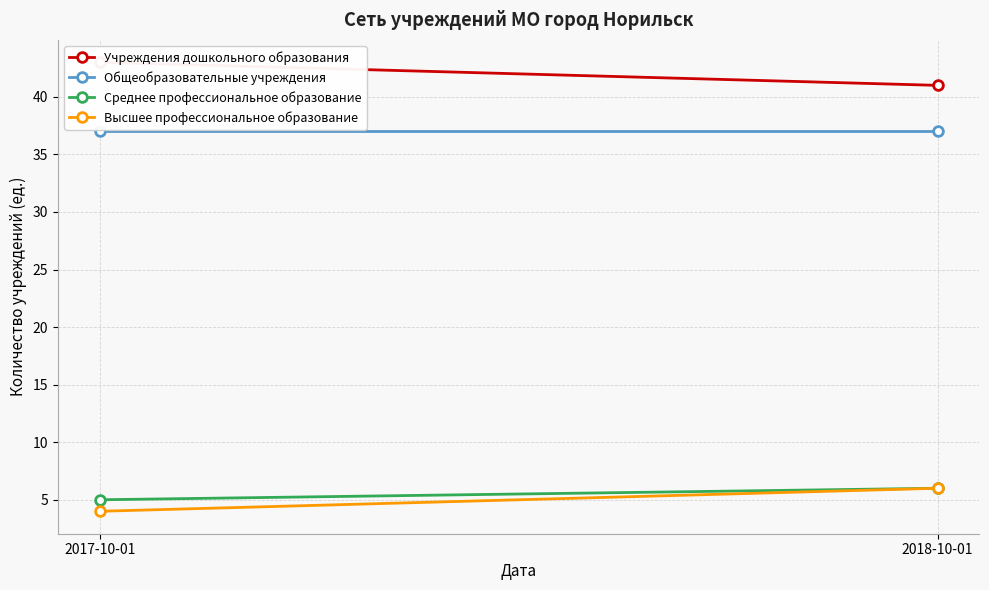

At which category does the chart reach its peak across all series?

2017-10-01